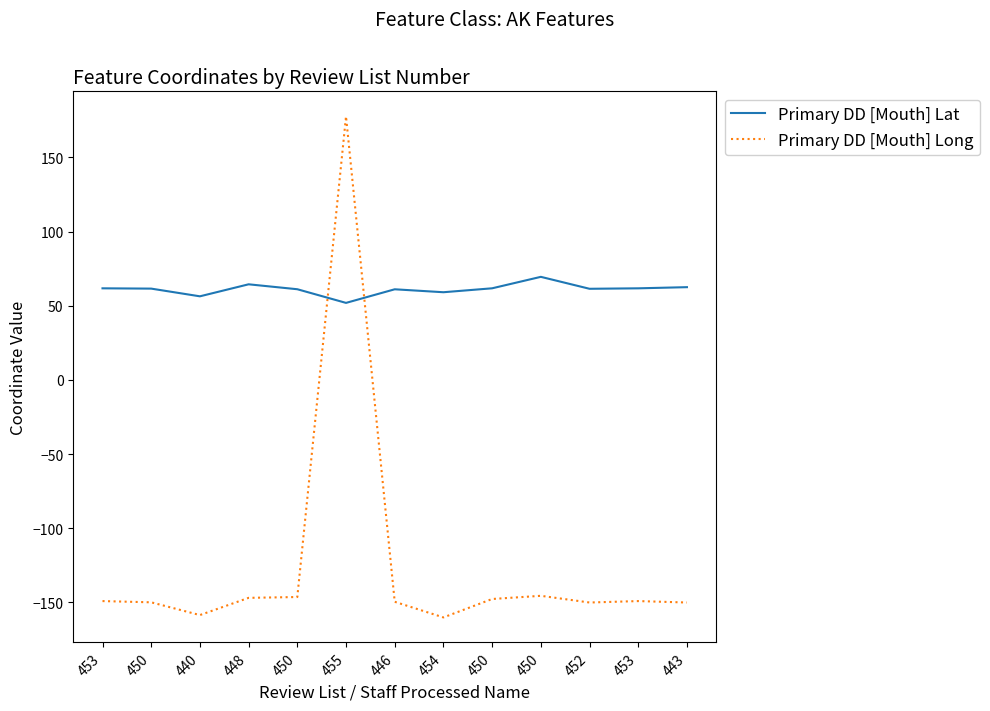

What is the difference between the maximum and minimum values in the Primary DD [Mouth] Long series?

337.8